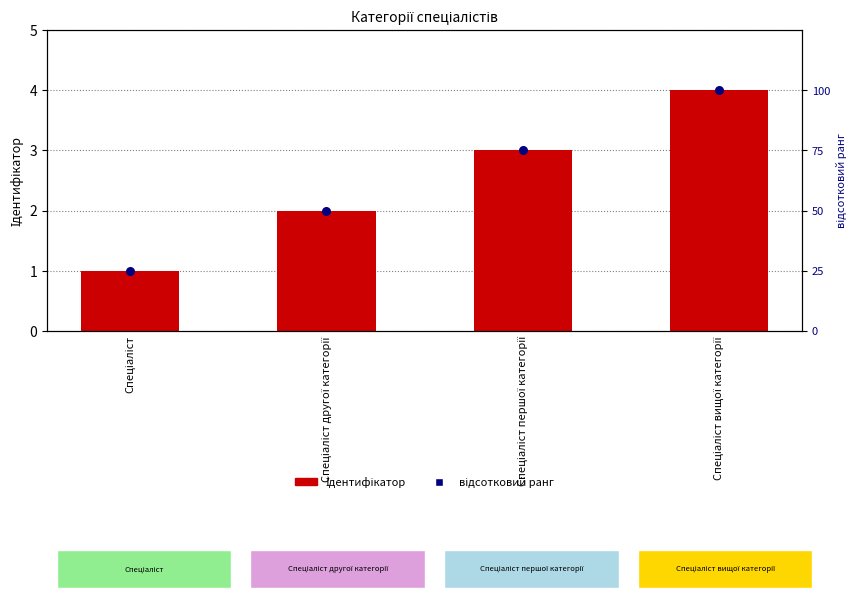

At how many categories does at least one series exceed 58?

2